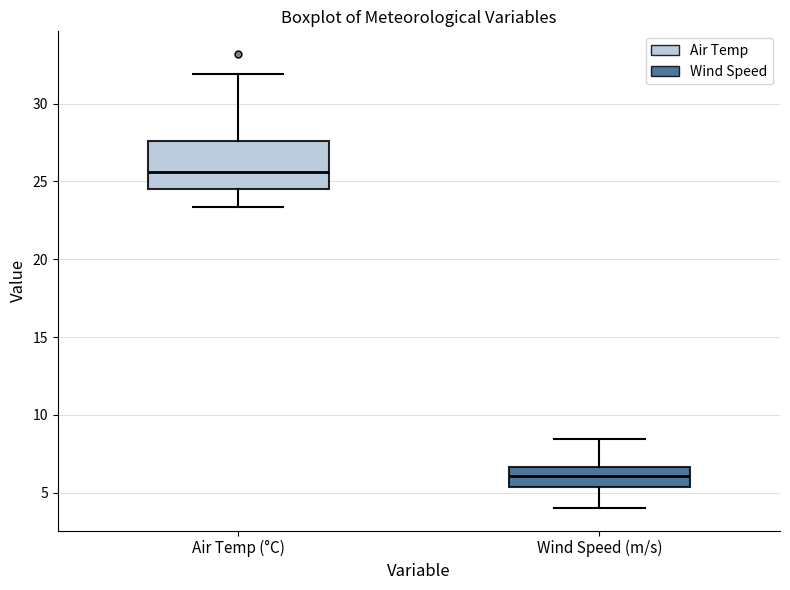

Where is the upper edge of the box for Wind Speed (m/s) on the y-axis? The values are not printed on the chart, so give them approximately, as read against the axis.

6.5